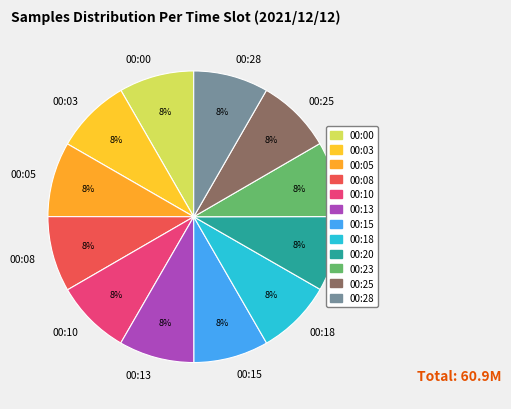

Count the number of slices in the pie.

12